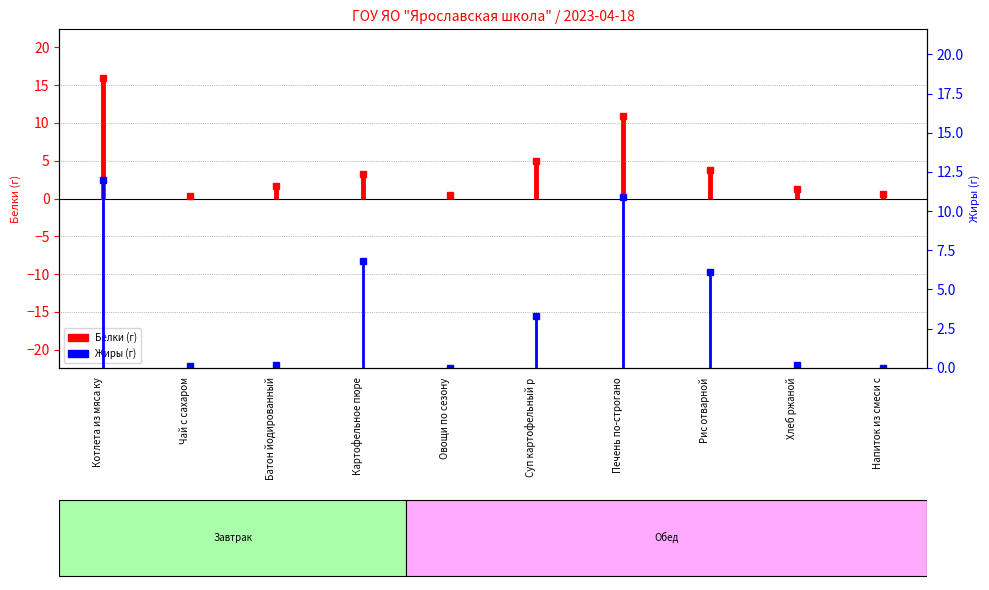

Is this an area chart (filled region under the line)?

No